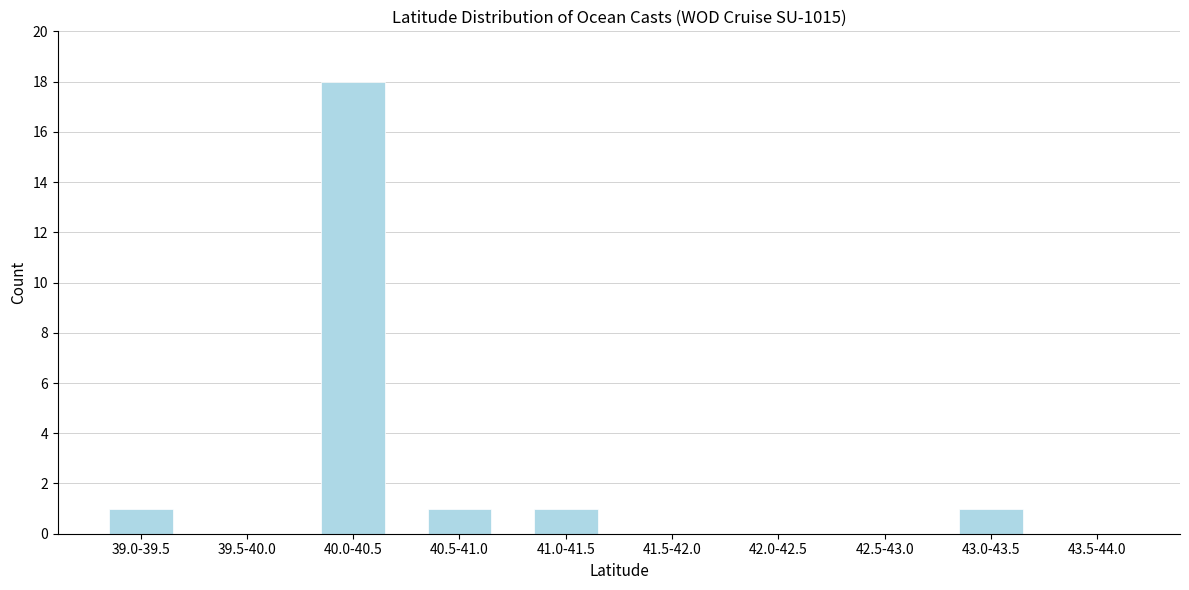

Reading left to right, what are all the values shown in this chart?

39.0-39.5=1	39.5-40.0=0	40.0-40.5=18	40.5-41.0=1	41.0-41.5=1	41.5-42.0=0	42.0-42.5=0	42.5-43.0=0	43.0-43.5=1	43.5-44.0=0